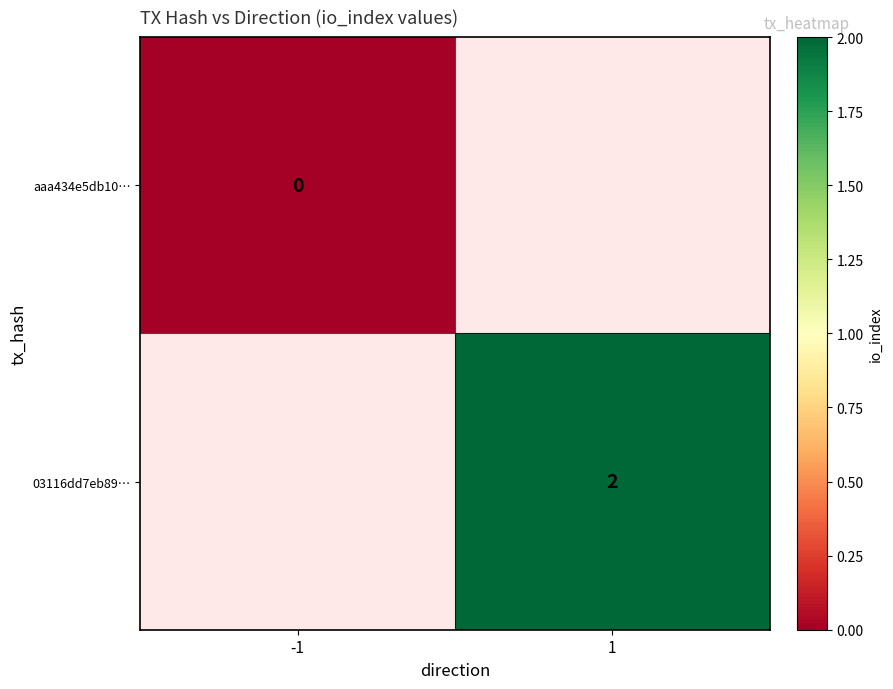

Is the value of 03116dd7eb89… at 1 greater than the value of aaa434e5db10… at -1?

Yes